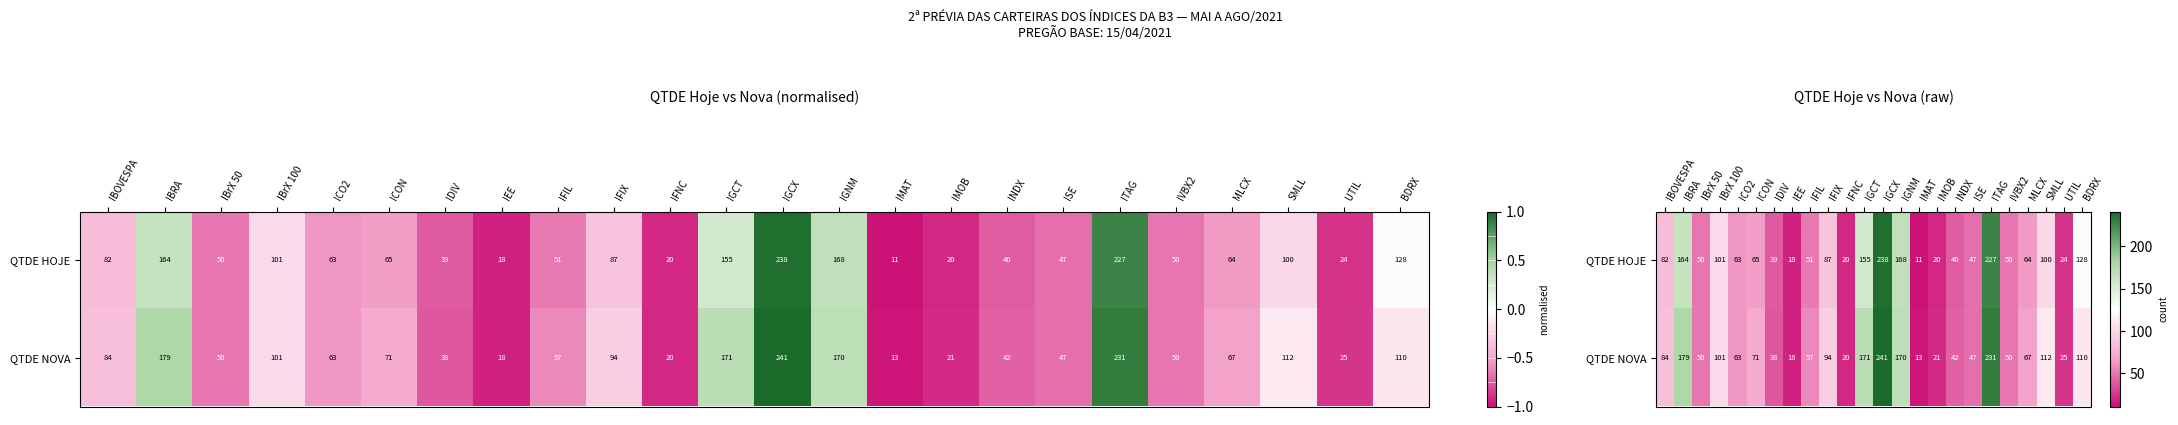

What is the average value of the QTDE NOVA series?

86